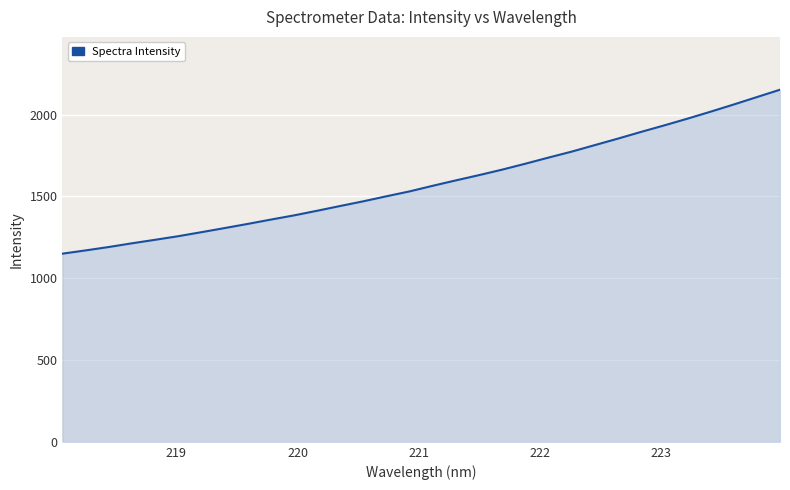

What is the smallest value displayed?

1149.9